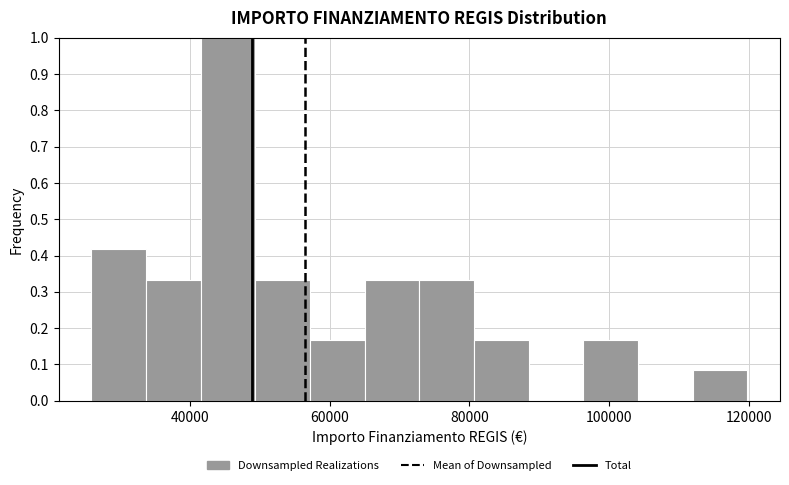

Read against the x-axis, roughly where is the centre of the tallest bar?

46000